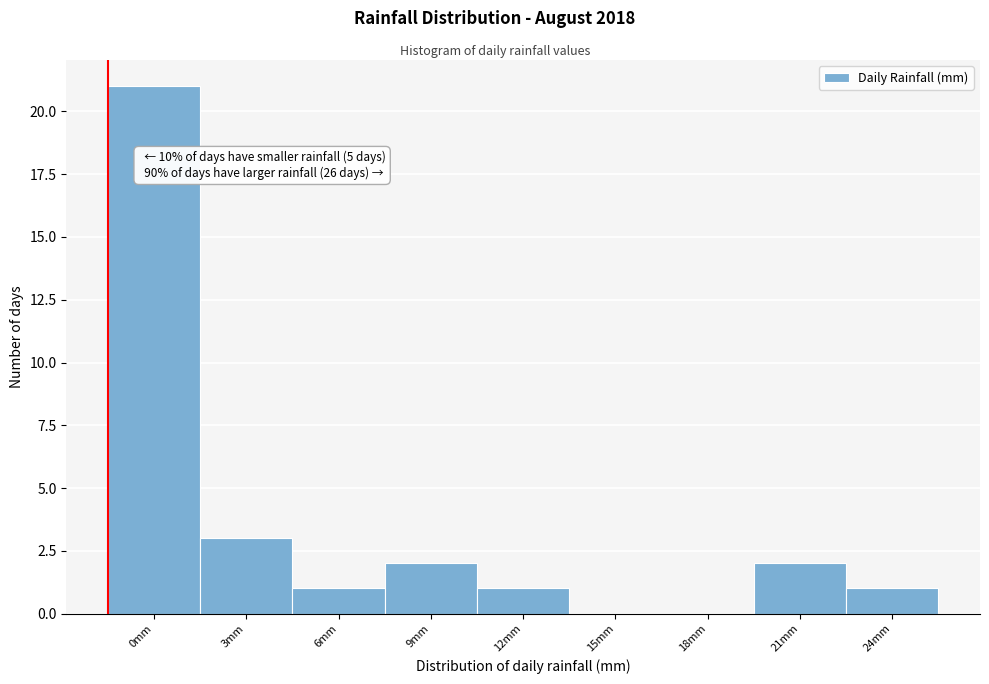

Reading right to left, extract all data points from this chart.

24mm=1	21mm=2	18mm=0	15mm=0	12mm=1	9mm=2	6mm=1	3mm=3	0mm=21